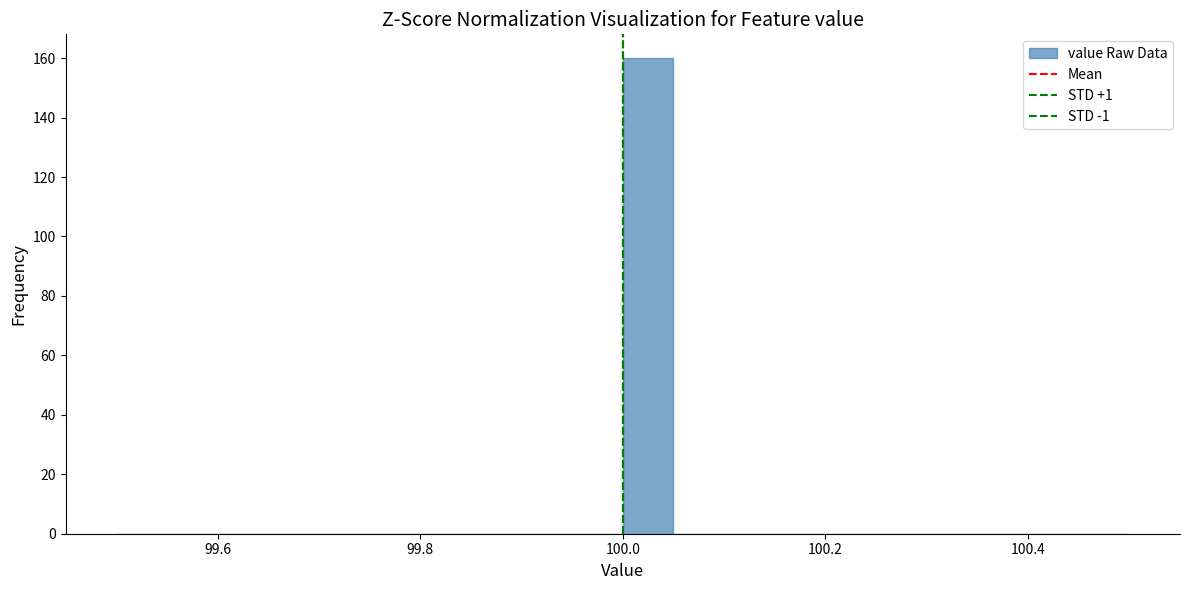

Around what value on the x-axis is the tallest bar? Give the approximate position of its centre, as read against the axis.

100.02